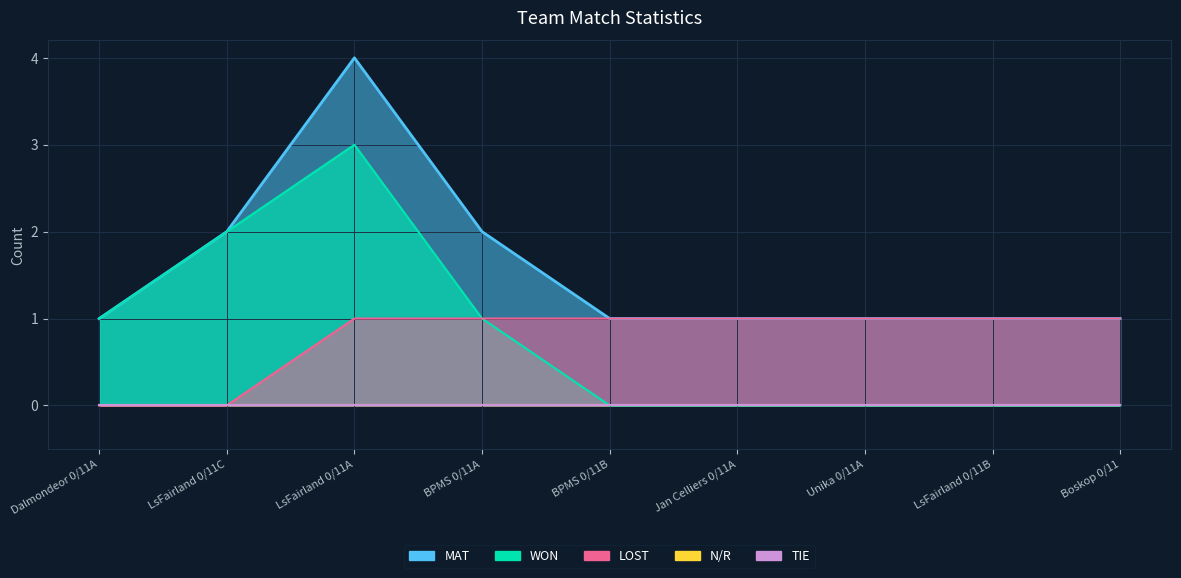

What is the highest value of the WON series?

3